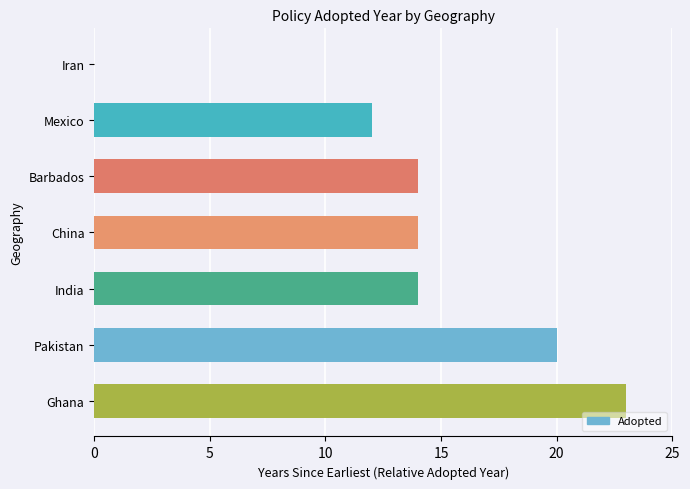

What is the sum of all values?

97